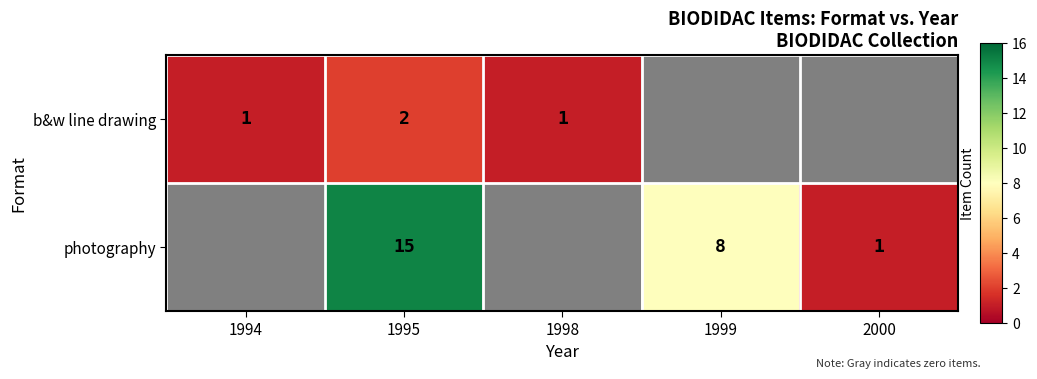

What is the total value across all series at 1995?

17